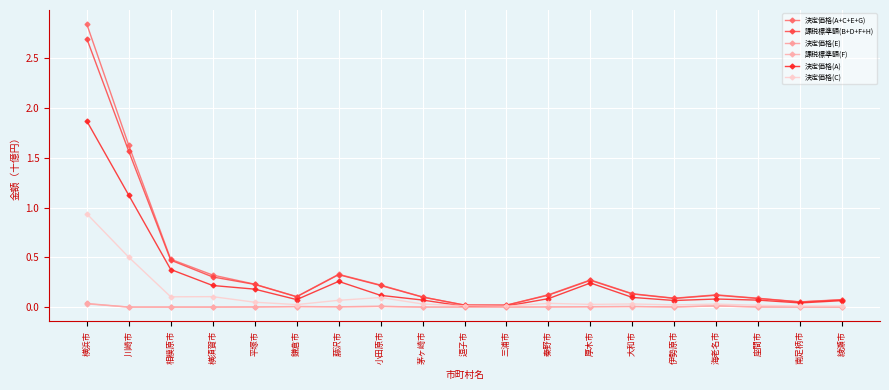

List the series in order of their peak value, highest first.

決定価格(A+C+E+G), 課税標準額(B+D+F+H), 決定価格(A), 決定価格(C), 決定価格(E), 課税標準額(F)